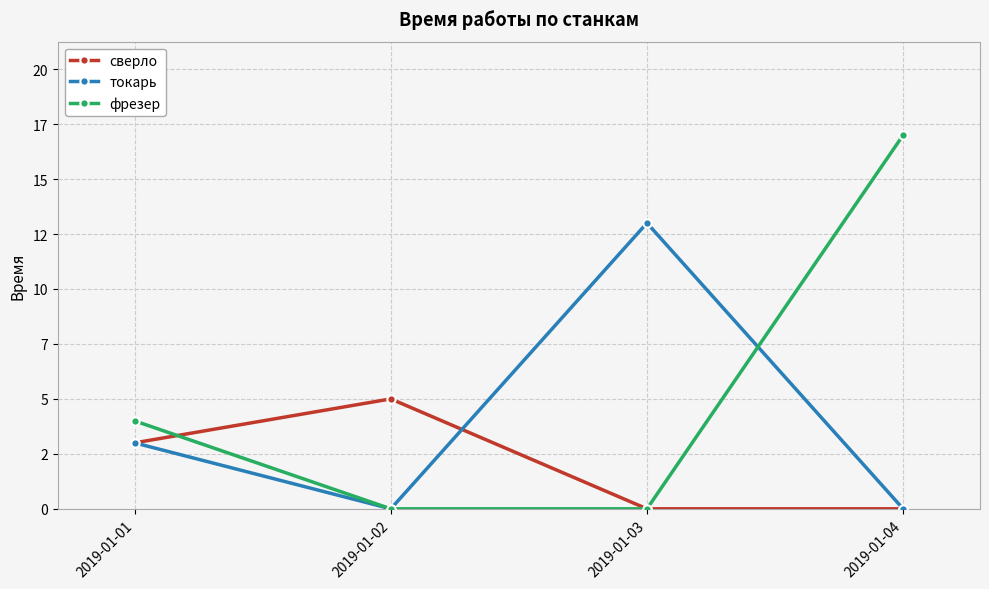

At which category is the sum across all series the highest?

2019-01-04